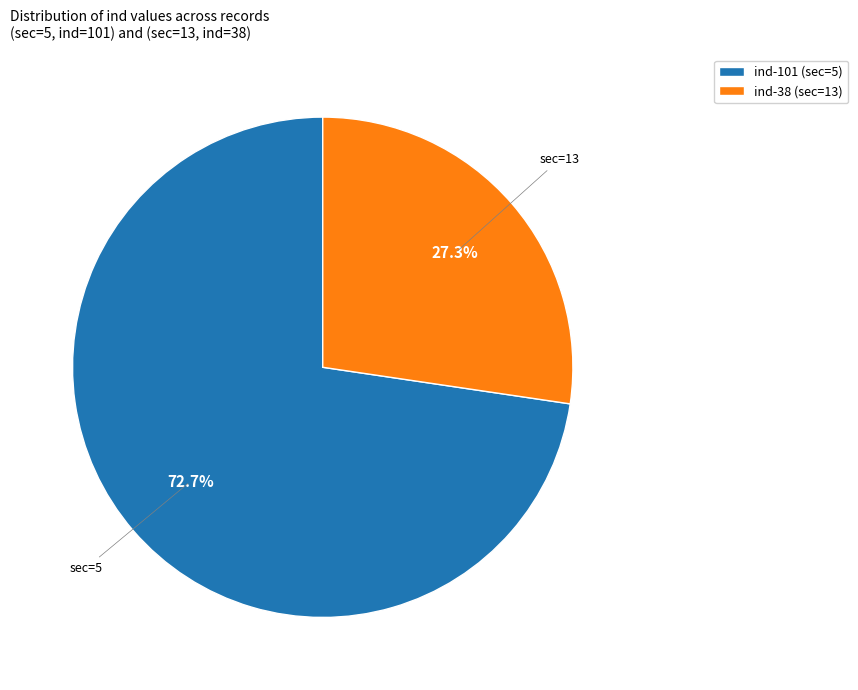

Rank the categories by value from lowest to highest.

ind-38 (sec=13), ind-101 (sec=5)